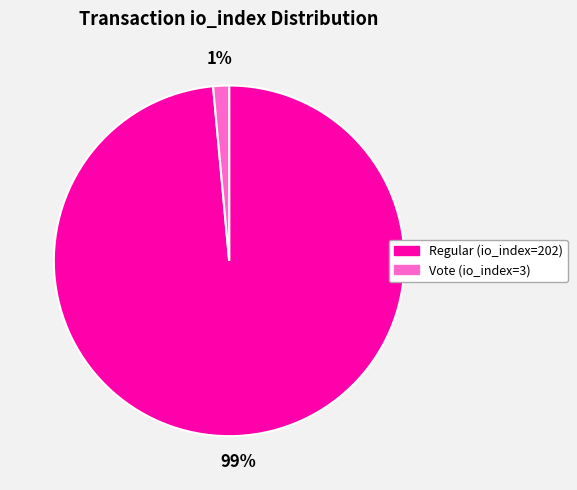

Rank the categories by value from lowest to highest.

Vote (io_index=3), Regular (io_index=202)